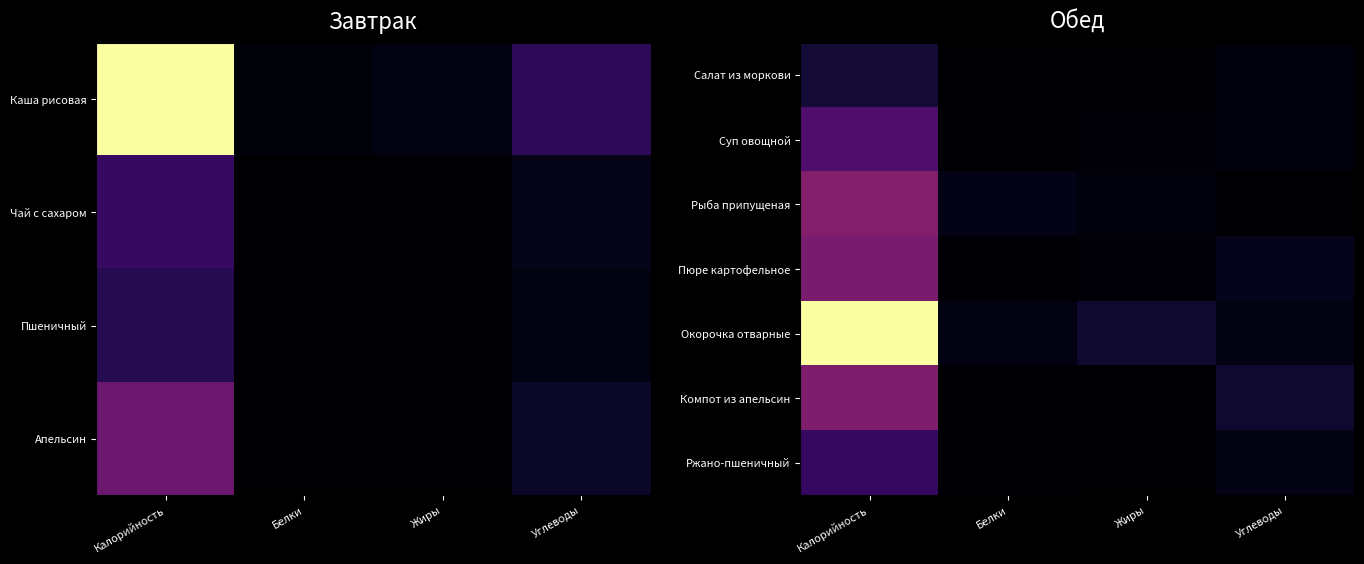

What is the sum of the Окорочка отварные values at Углеводы and Белки?

0.1